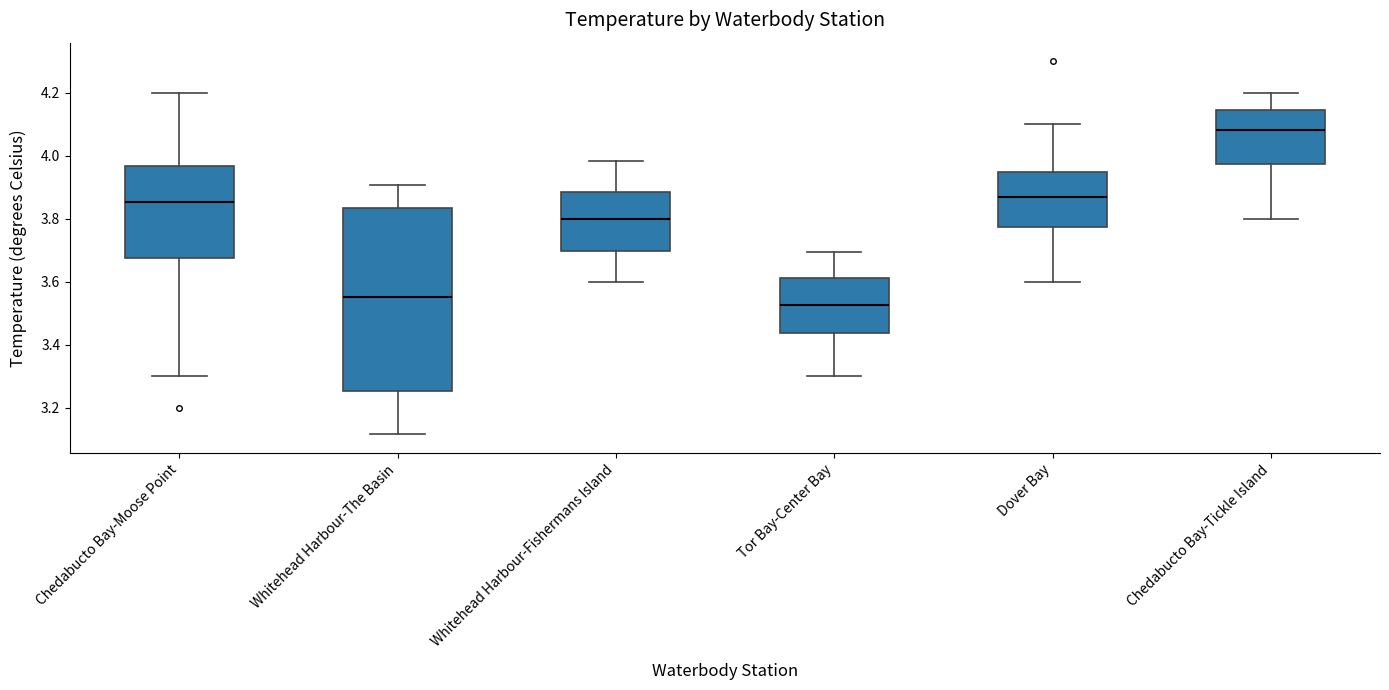

Which box's median line is the lowest?

Tor Bay-Center Bay